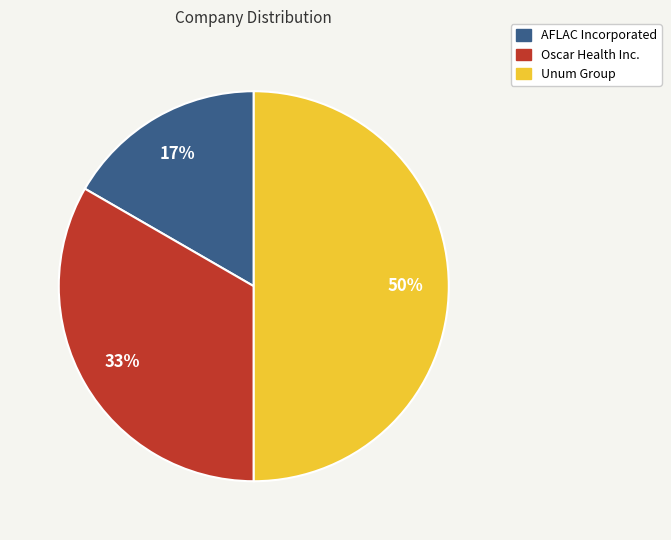

How many slices are in this pie chart?

3